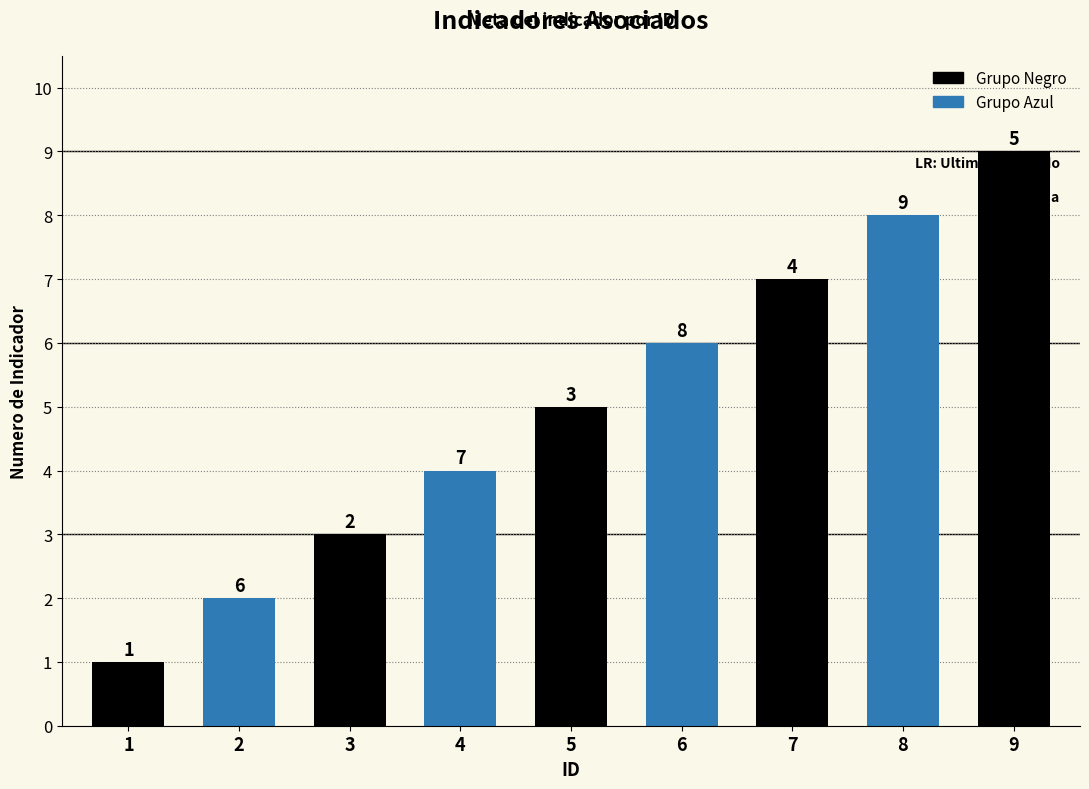

What is the difference between the values at 2 and 9?

7